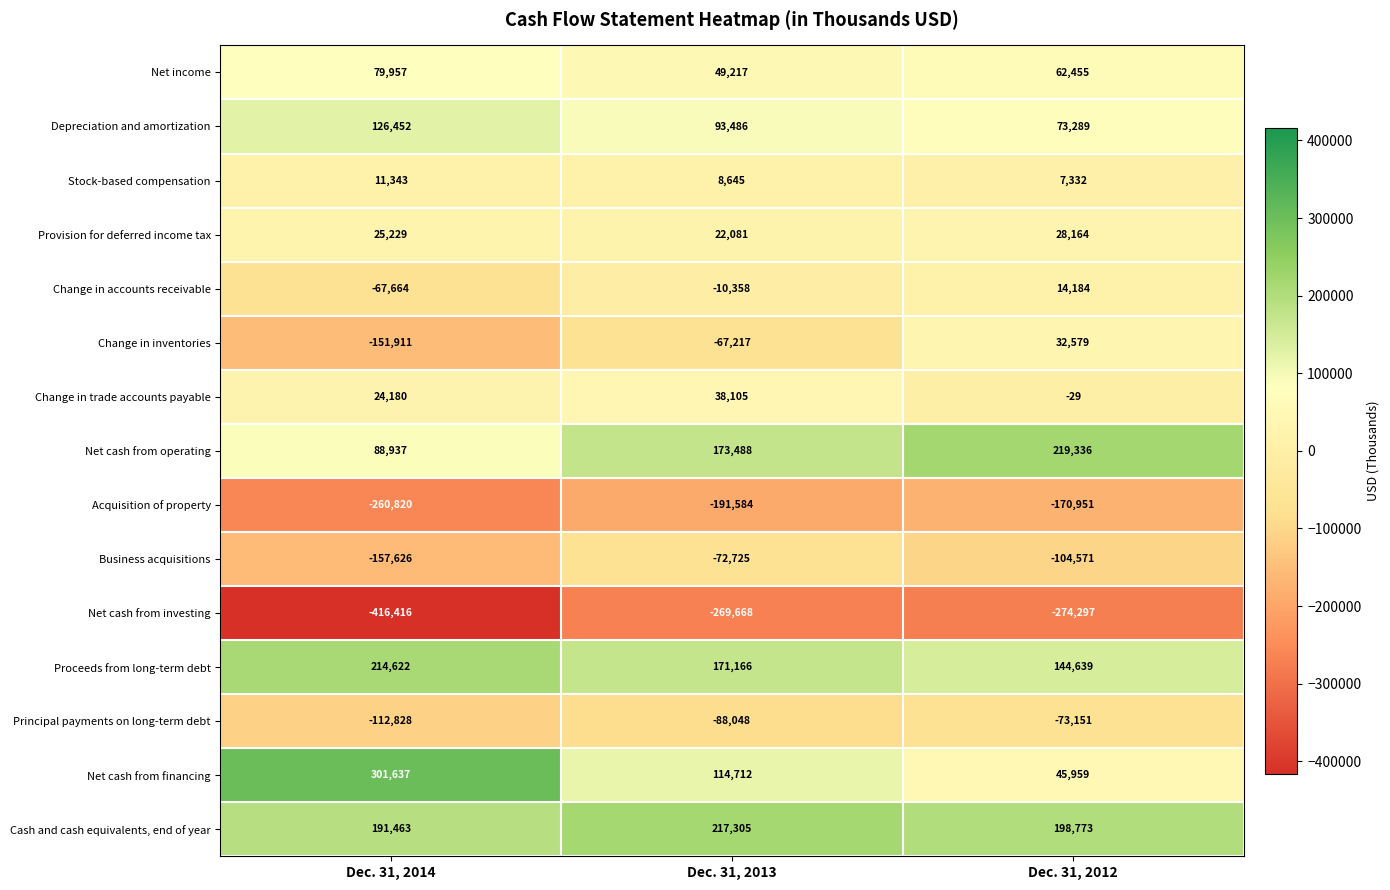

What is the lowest value of the Net income series?

49217